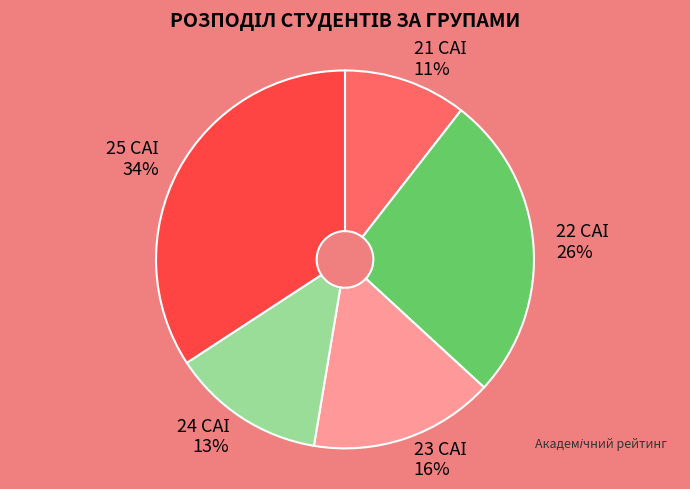

To the nearest percent, what is the average slice percentage?

20%